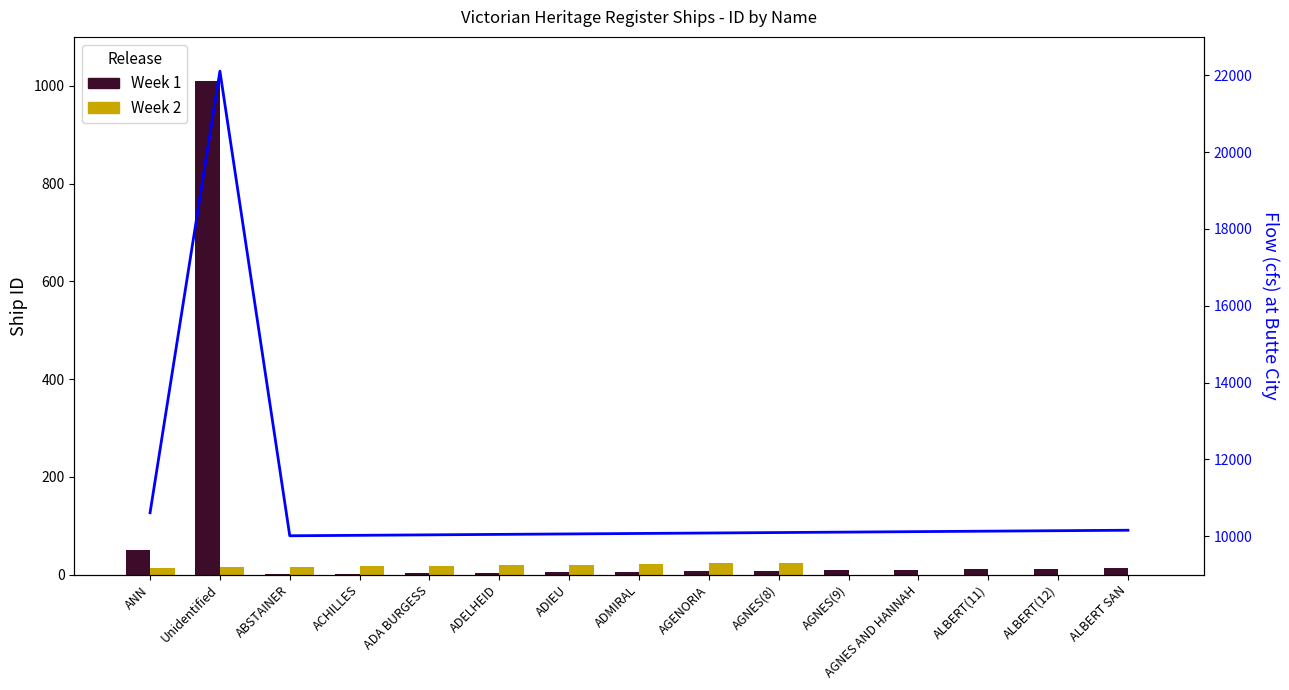

At Unidentified, list the series in order from smallest to largest.

Week 2, Week 1, Flow (cfs)